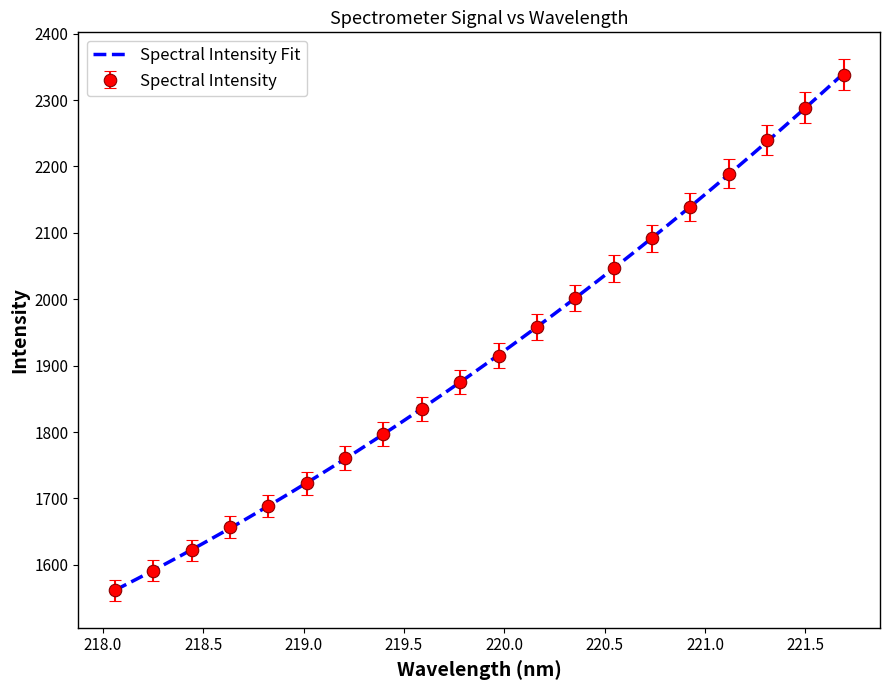

What is the value of the 3rd point from the left?

1621.8